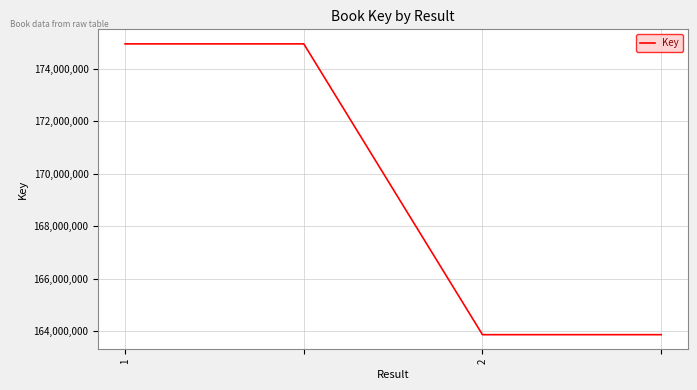

What is the maximum value shown in the chart?

174949921